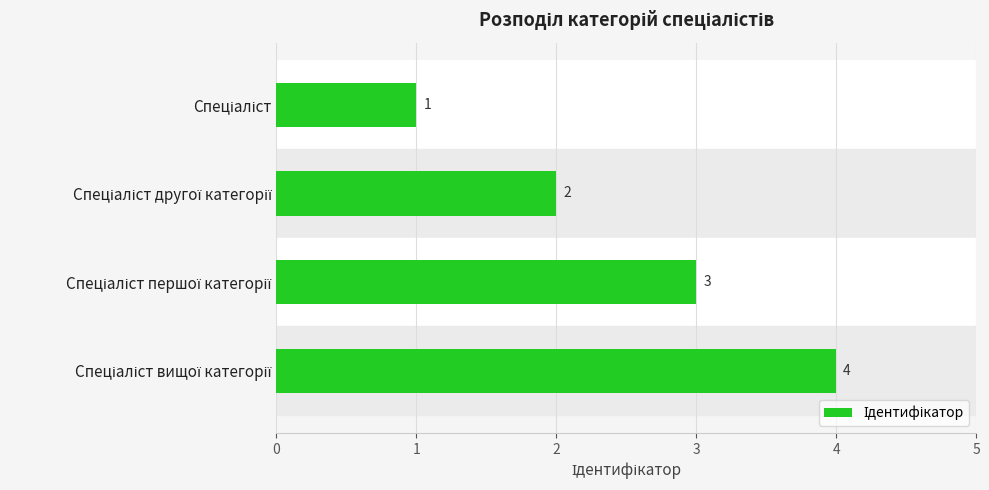

Are the bars horizontal?

Yes